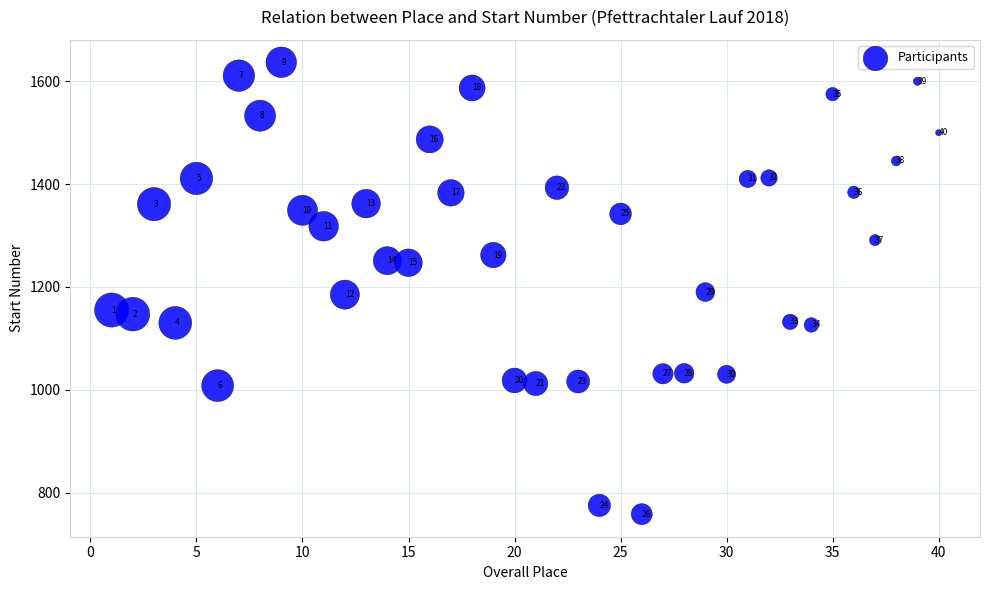

What is the range of X values (max minus min)?

39